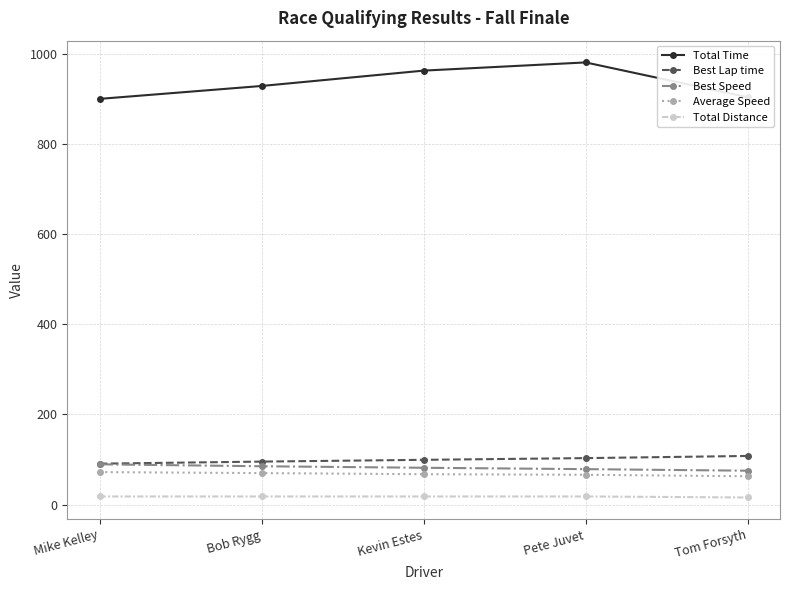

At how many categories does at least one series exceed 121?

5